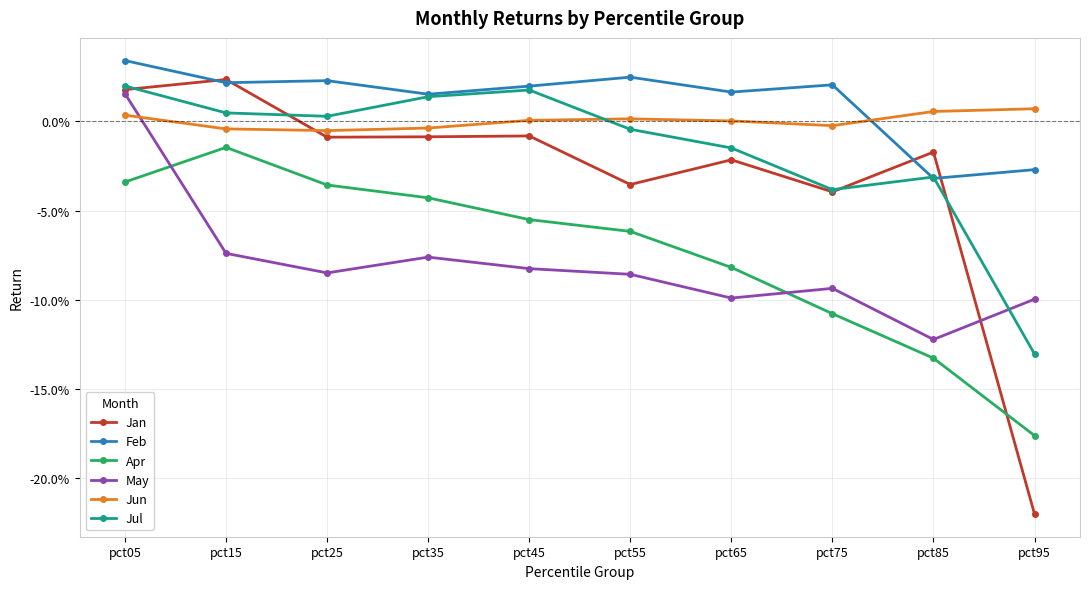

Between which two adjacent categories do Jan and May first intersect?

pct85 and pct95